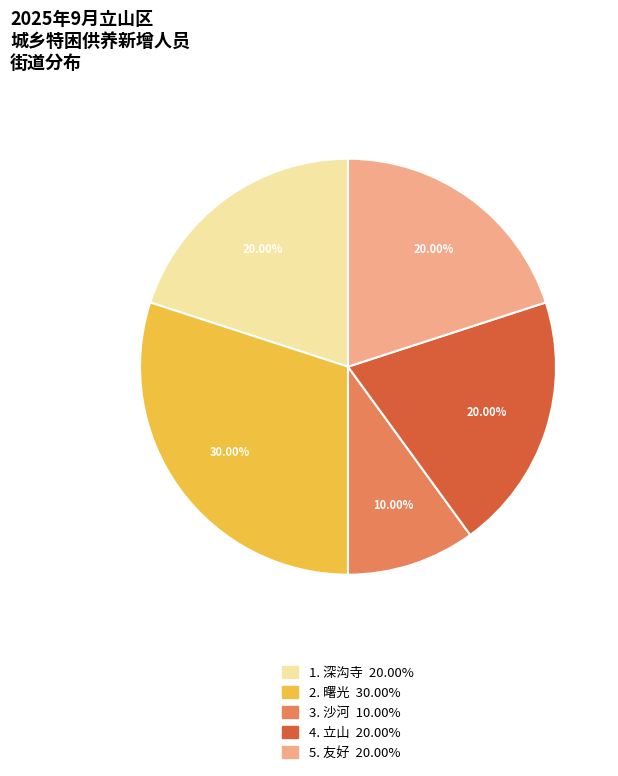

What is the ratio of the value at 1. 深沟寺 20.00% to the value at 4. 立山 20.00%?

1.0